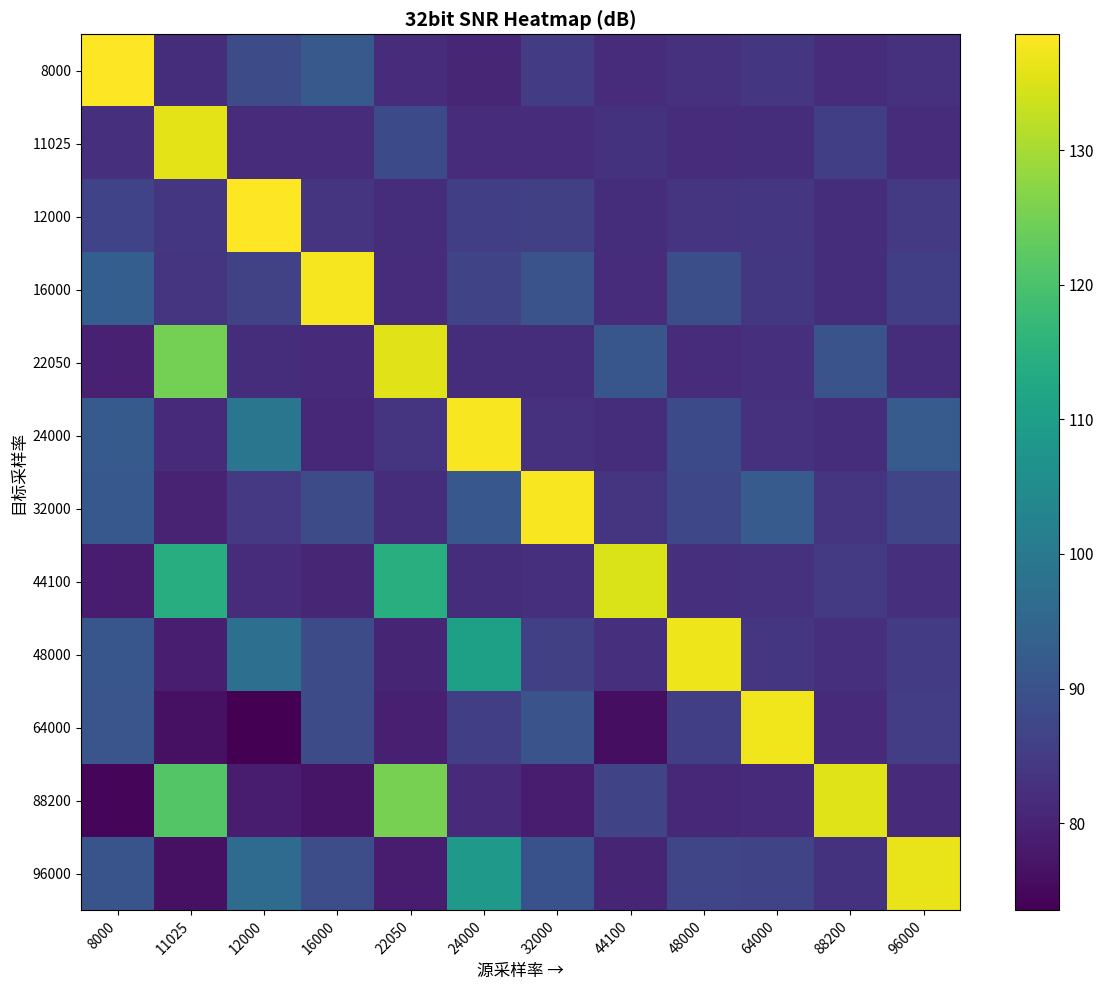

Reading left to right, what are all the values shown in this chart?

8000: 8000=138.4	11025=82.0	12000=88.7	16000=91.7	22050=81.8	24000=80.6	32000=84.7	44100=81.7	48000=82.7	64000=83.9	88200=81.7	96000=82.9
11025: 8000=82.4	11025=136.0	12000=81.7	16000=81.7	22050=88.1	24000=81.8	32000=81.8	44100=83.0	48000=81.7	64000=81.9	88200=85.5	96000=81.9
12000: 8000=86.6	11025=83.7	12000=138.6	16000=83.5	22050=82.1	24000=85.6	32000=85.9	44100=82.1	48000=83.3	64000=83.8	88200=82.1	96000=84.4
16000: 8000=93.0	11025=83.4	12000=86.2	16000=137.8	22050=81.8	24000=86.9	32000=90.2	44100=81.9	48000=89.1	64000=83.9	88200=81.9	96000=85.6
22050: 8000=79.5	11025=125.0	12000=81.9	16000=81.2	22050=135.7	24000=82.1	32000=82.1	44100=90.8	48000=81.8	64000=82.2	88200=90.1	96000=82.1
24000: 8000=91.9	11025=81.1	12000=99.1	16000=81.0	22050=83.6	24000=138.0	32000=82.8	44100=81.9	48000=88.1	64000=82.8	88200=81.9	96000=92.2
32000: 8000=91.4	11025=79.6	12000=84.4	16000=88.3	22050=82.0	24000=91.1	32000=138.0	44100=83.3	48000=87.7	64000=92.3	88200=83.3	96000=87.1
44100: 8000=78.6	11025=114.1	12000=81.7	16000=80.5	22050=114.7	24000=82.1	32000=82.5	44100=135.0	48000=82.6	64000=82.9	88200=84.6	96000=82.5
48000: 8000=90.9	11025=78.9	12000=97.2	16000=88.5	22050=80.1	24000=110.6	32000=85.8	44100=82.3	48000=137.0	64000=83.8	88200=82.5	96000=85.0
64000: 8000=90.7	11025=76.4	12000=73.5	16000=88.7	22050=79.2	24000=85.7	32000=90.1	44100=75.9	48000=85.5	64000=137.2	88200=81.3	96000=85.2
88200: 8000=74.4	11025=121.3	12000=78.4	16000=77.2	22050=125.2	24000=81.2	32000=78.7	44100=86.9	48000=80.9	64000=81.3	88200=135.4	96000=81.5
96000: 8000=90.5	11025=76.3	12000=96.4	16000=88.8	22050=78.5	24000=108.5	32000=90.0	44100=80.2	48000=87.1	64000=86.7	88200=83.0	96000=136.6